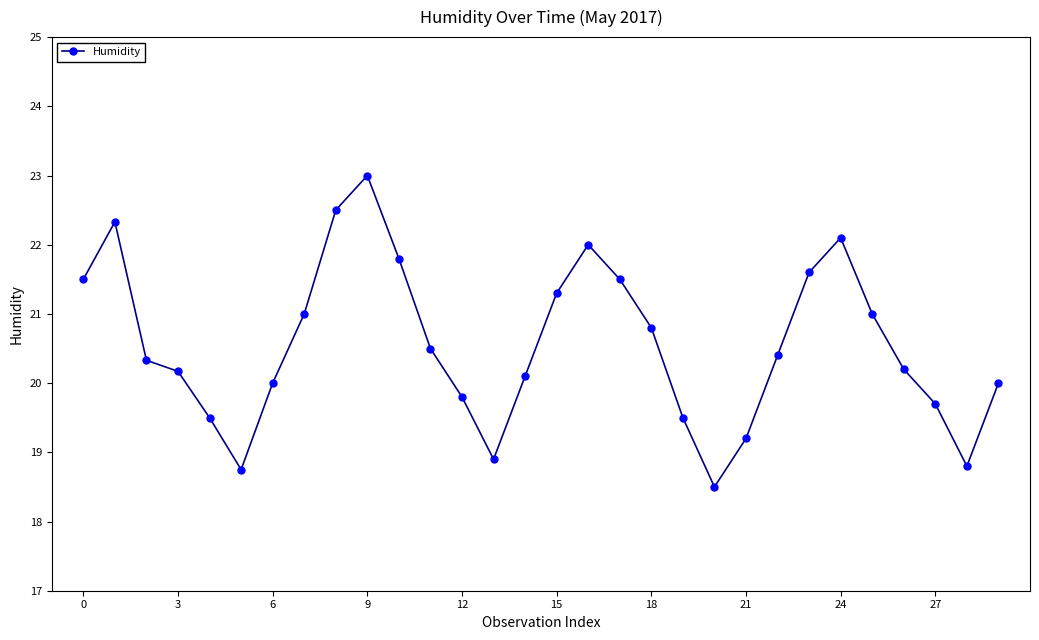

Reading left to right, list all the values displayed in this chart.

21.5	22.3	20.3	20.2	19.5	18.8	20.0	21.0	22.5	23.0	21.8	20.5	19.8	18.9	20.1	21.3	22.0	21.5	20.8	19.5	18.5	19.2	20.4	21.6	22.1	21.0	20.2	19.7	18.8	20.0